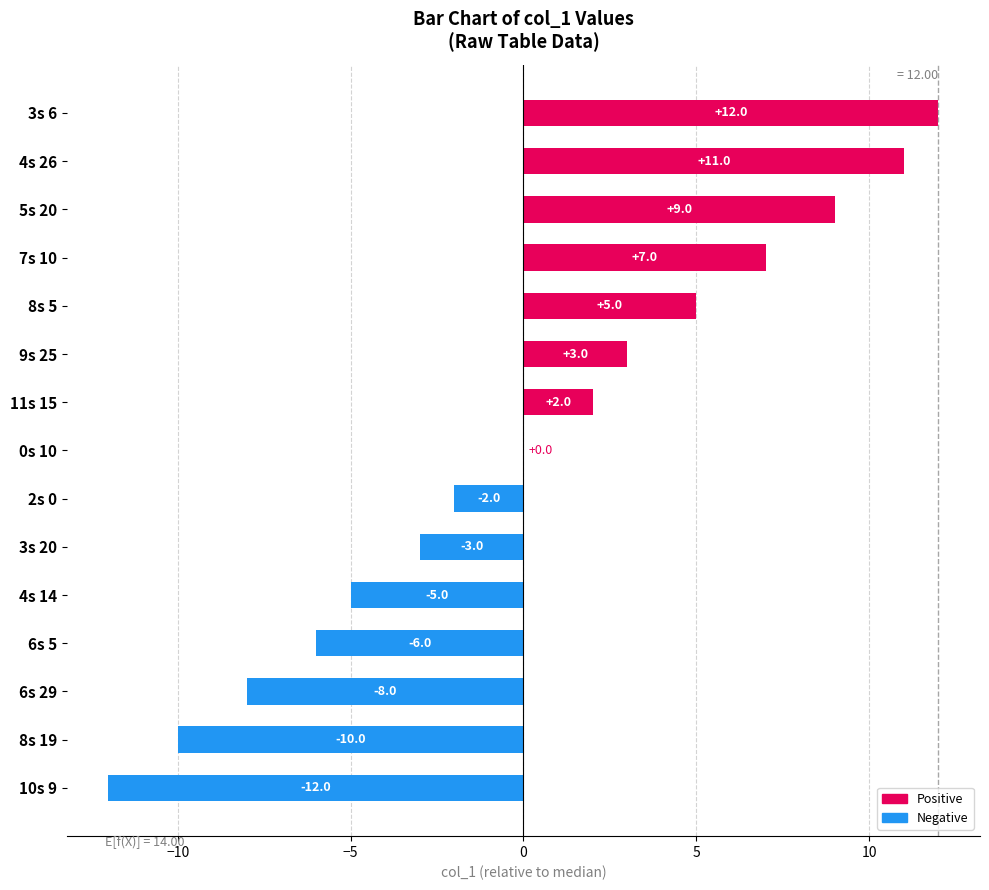

What is the maximum value shown in the chart?

12